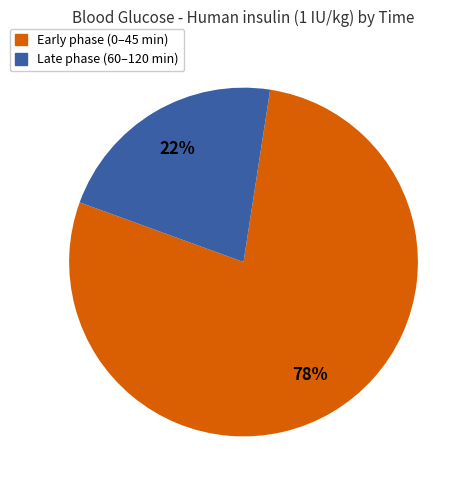

Is there a majority slice in this chart?

Yes